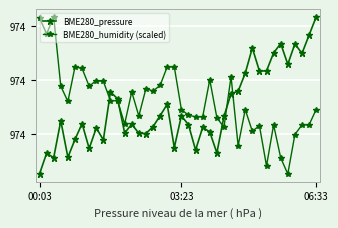

Is this an area chart (filled region under the line)?

No